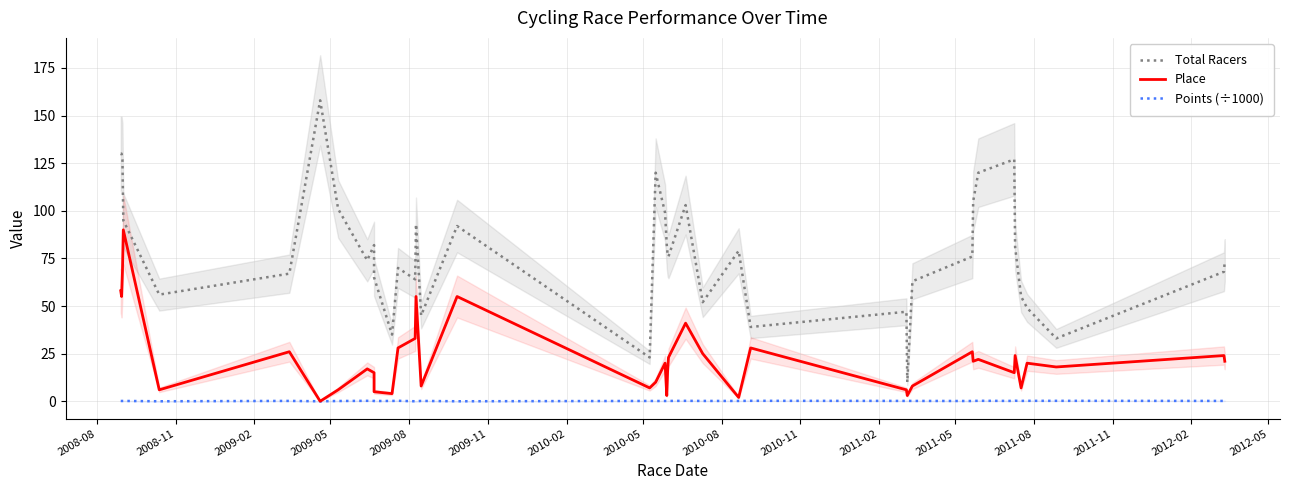

What are all the series names shown in the legend?

Total Racers, Place, Points (÷1000)